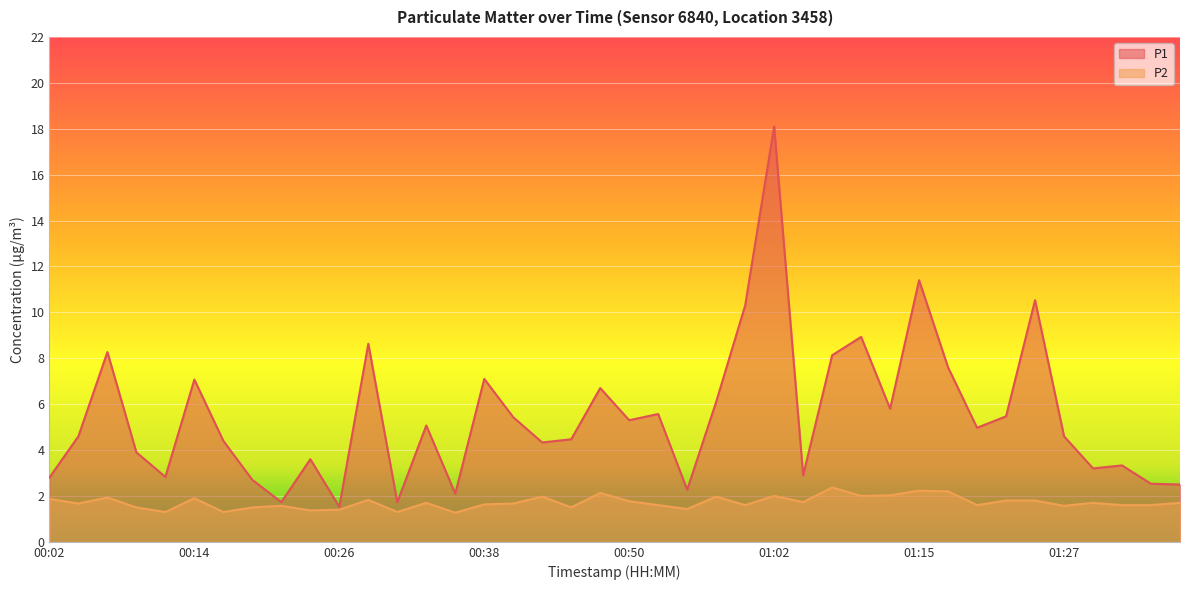

Reading left to right, list all the values displayed in this chart.

P1: 00:02=2.8	00:04=4.6	00:06=8.3	00:09=3.9	00:11=2.8	00:14=7.1	00:16=4.4	00:19=2.7	00:21=1.7	00:23=3.6	00:26=1.5	00:28=8.6	00:31=1.7	00:33=5.1	00:36=2.1	00:38=7.1	00:40=5.4	00:43=4.3	00:45=4.5	00:48=6.7	00:50=5.3	00:53=5.6	00:55=2.3	00:57=6.1	01:00=10.3	01:02=18.1	01:05=2.9	01:07=8.1	01:10=8.9	01:12=5.8	01:15=11.4	01:17=7.6	01:20=5.0	01:22=5.5	01:25=10.5	01:27=4.6	01:30=3.2	01:32=3.3	01:35=2.5	01:37=2.5
P2: 00:02=1.9	00:04=1.7	00:06=1.9	00:09=1.5	00:11=1.3	00:14=1.9	00:16=1.3	00:19=1.5	00:21=1.6	00:23=1.4	00:26=1.4	00:28=1.8	00:31=1.3	00:33=1.7	00:36=1.3	00:38=1.6	00:40=1.7	00:43=2.0	00:45=1.5	00:48=2.1	00:50=1.8	00:53=1.6	00:55=1.4	00:57=2.0	01:00=1.6	01:02=2.0	01:05=1.7	01:07=2.4	01:10=2.0	01:12=2.0	01:15=2.2	01:17=2.2	01:20=1.6	01:22=1.8	01:25=1.8	01:27=1.6	01:30=1.7	01:32=1.6	01:35=1.6	01:37=1.7